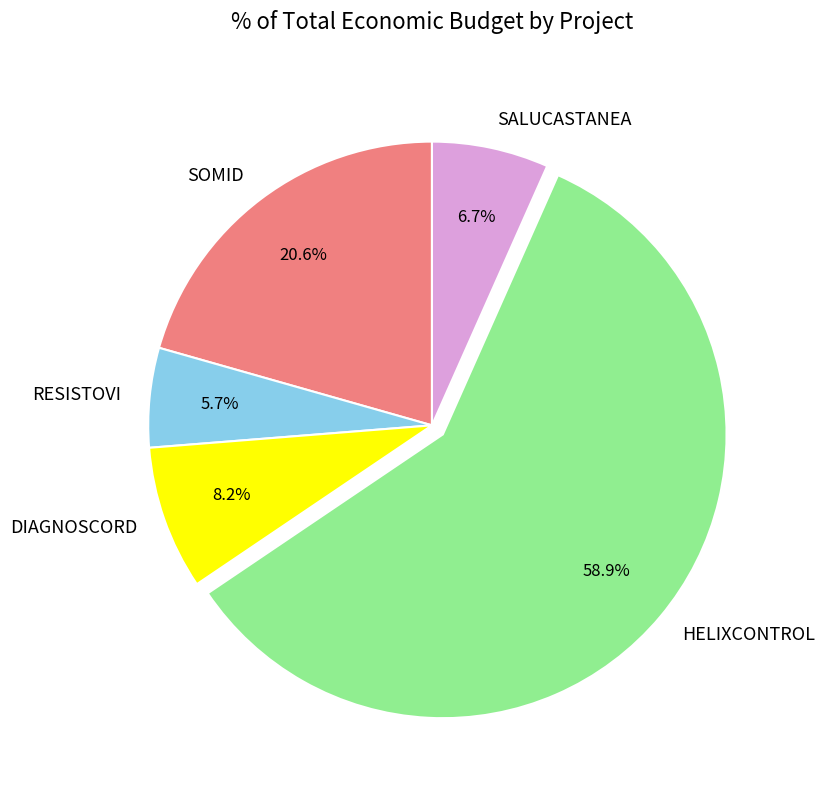

Which slice is the largest?

HELIXCONTROL